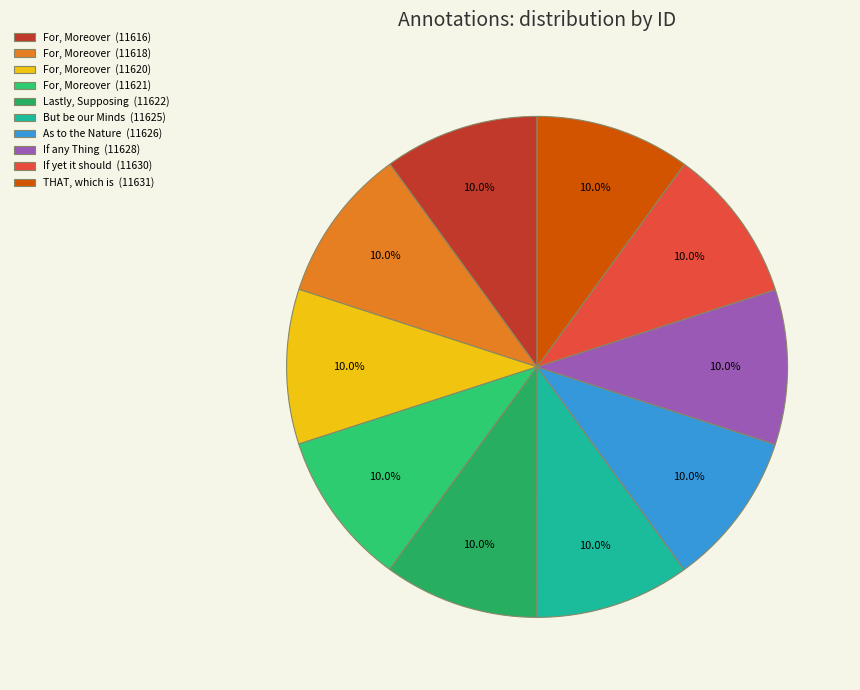

Count the number of slices in the pie.

10